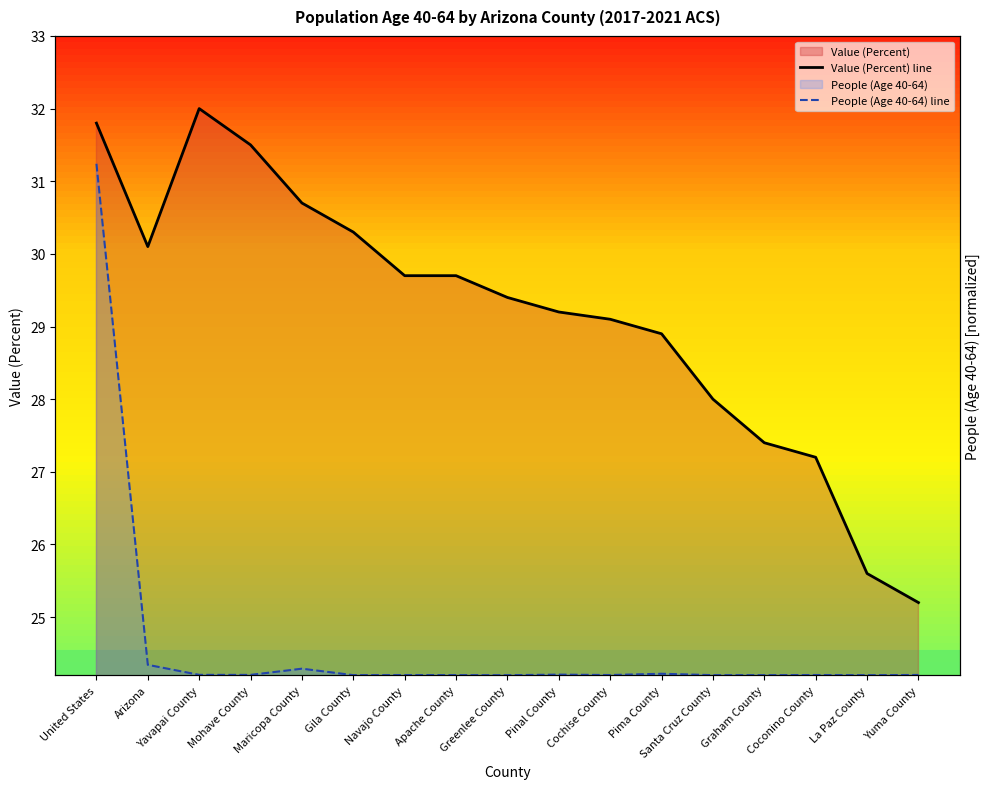

Where is People (Age 40-64) line nearest to the value 27?

Arizona